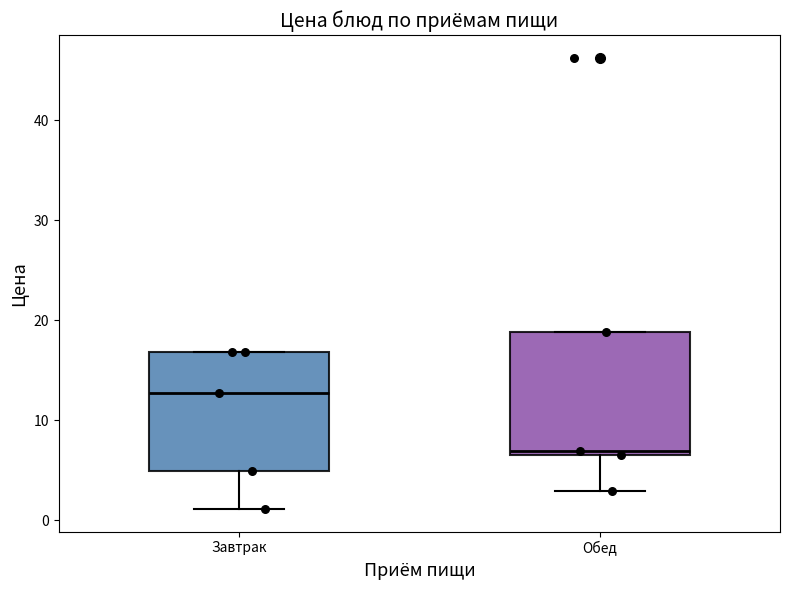

Where does the median line of the box for Завтрак sit on the y-axis? The values are not printed on the chart, so give them approximately, as read against the axis.

13